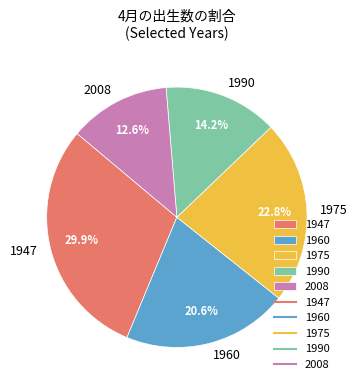

Rank the categories by value from highest to lowest.

1947, 1975, 1960, 1990, 2008